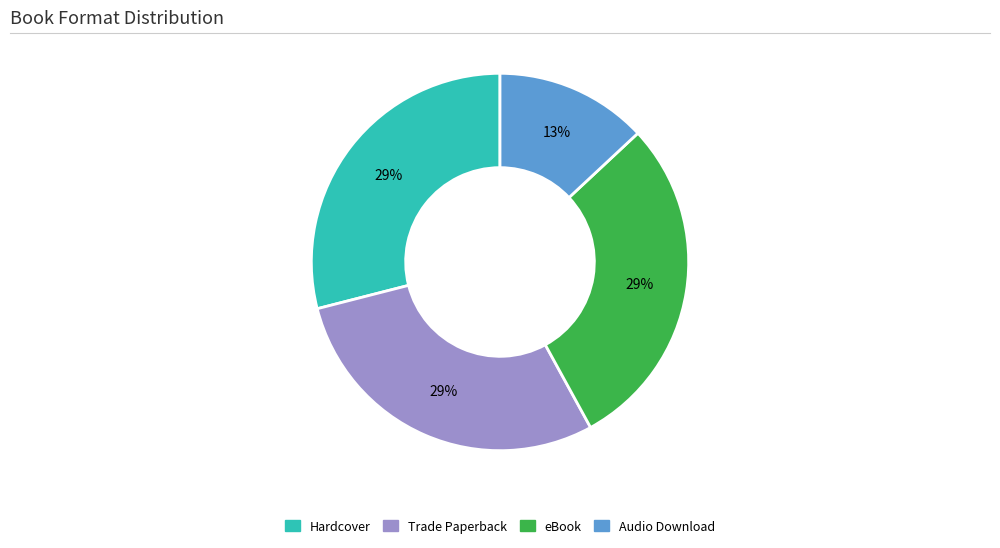

To the nearest percent, what is the combined percentage of Hardcover and eBook?

58%